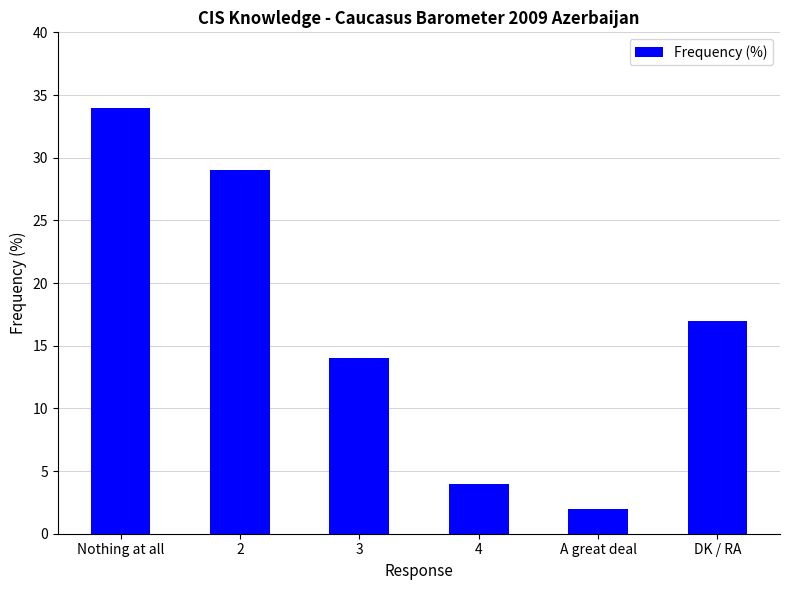

Approximately how many times larger is the value at Nothing at all compared to A great deal?

17.0